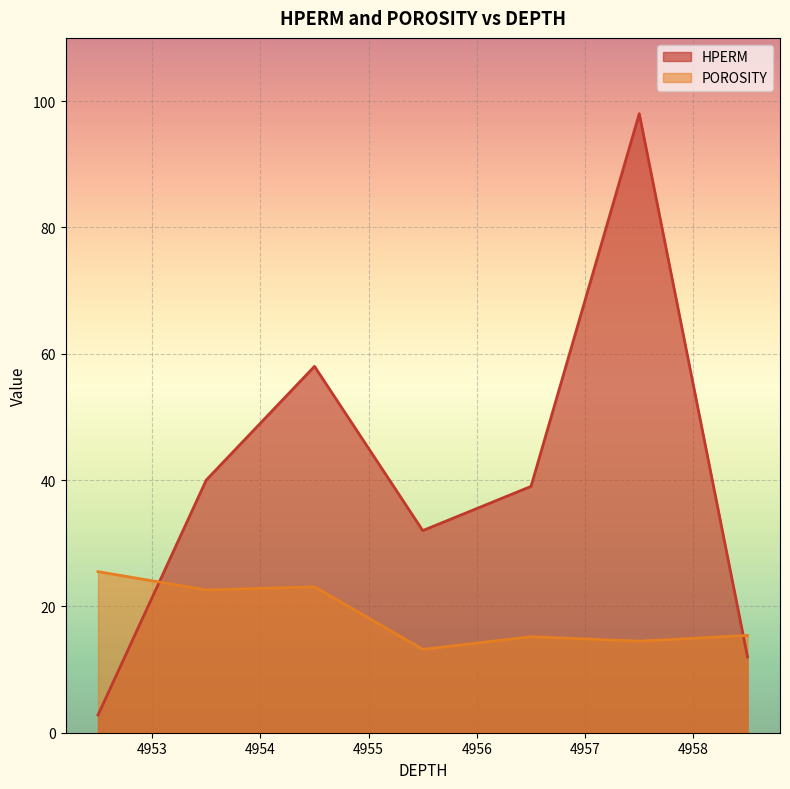

What is the value of the POROSITY point at the 7th from the left?

15.4